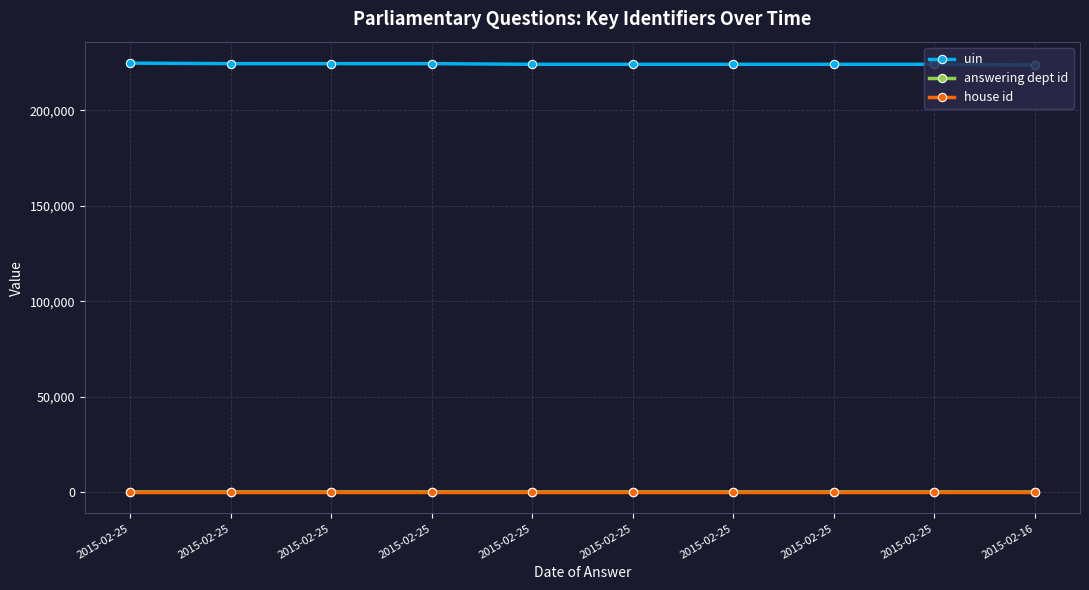

What is the maximum value shown in the chart?

224816